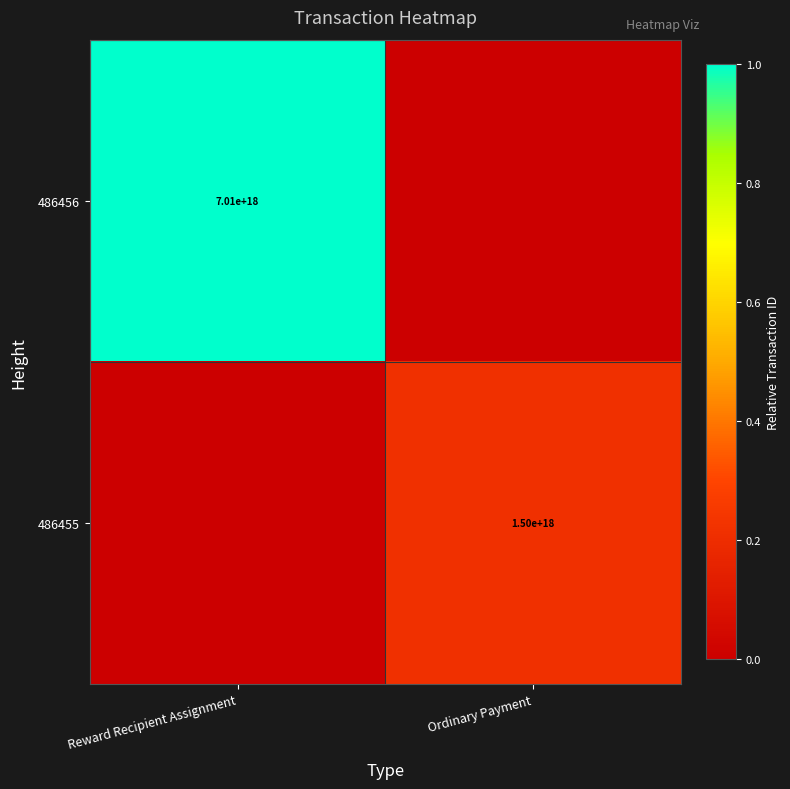

At which category does the chart reach its minimum across all series?

Ordinary Payment